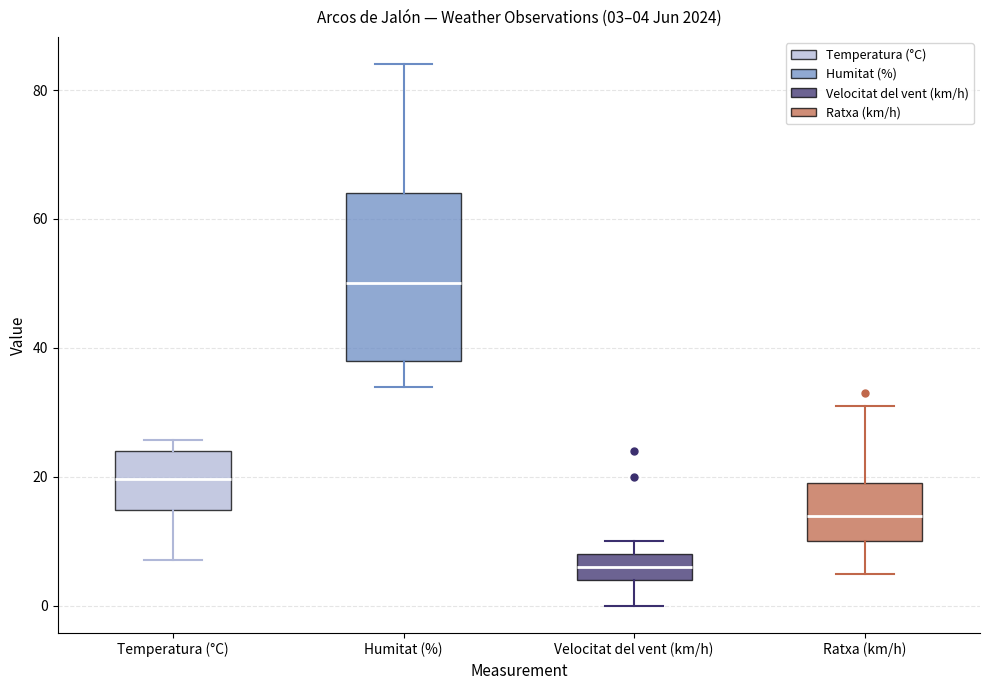

Which box's median line is the highest?

Humitat (%)